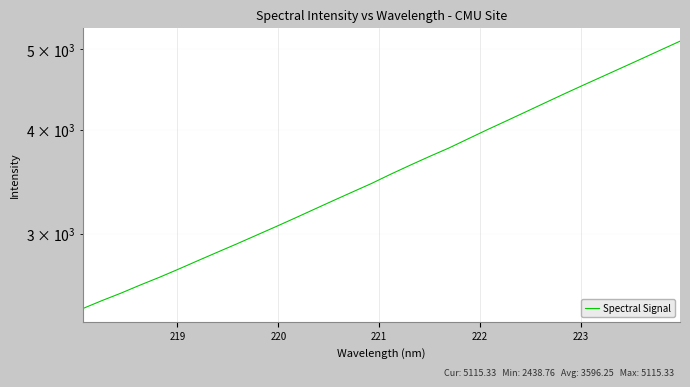

What is the difference between the second highest and minimum values?

2553.6